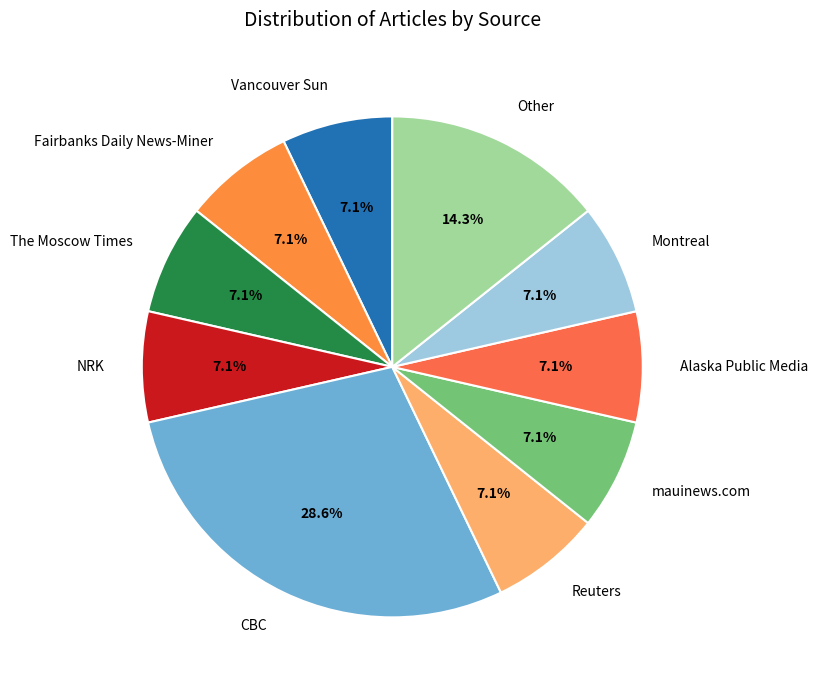

Is there any slice that represents more than half of the pie?

No